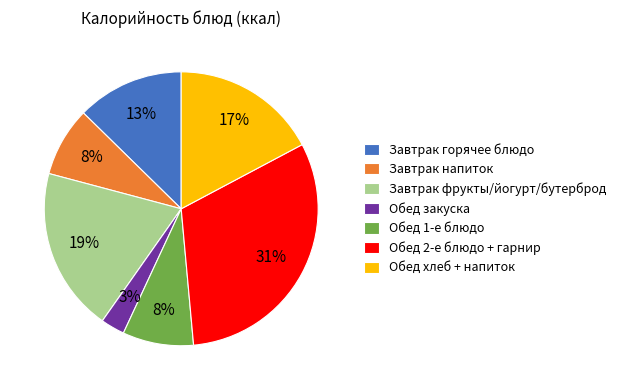

Approximately how many times larger is the value at Завтрак напиток compared to Обед хлеб + напиток?

0.5